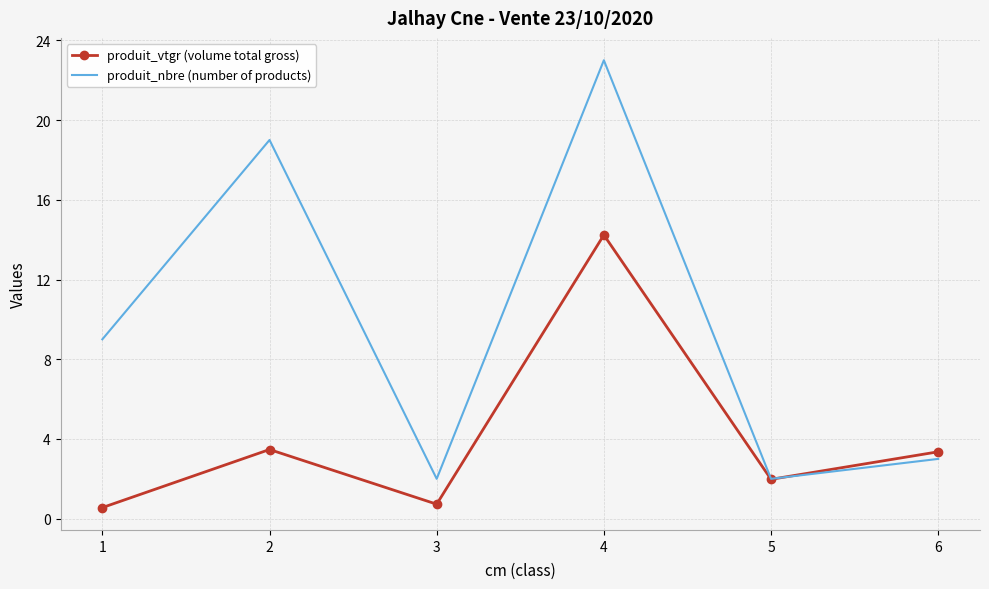

At how many categories does at least one series exceed 22?

1